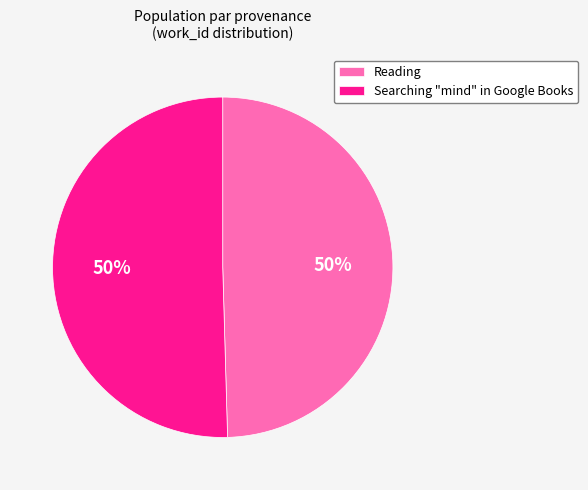

To the nearest percent, what percentage of the pie is Searching "mind" in Google Books?

50%